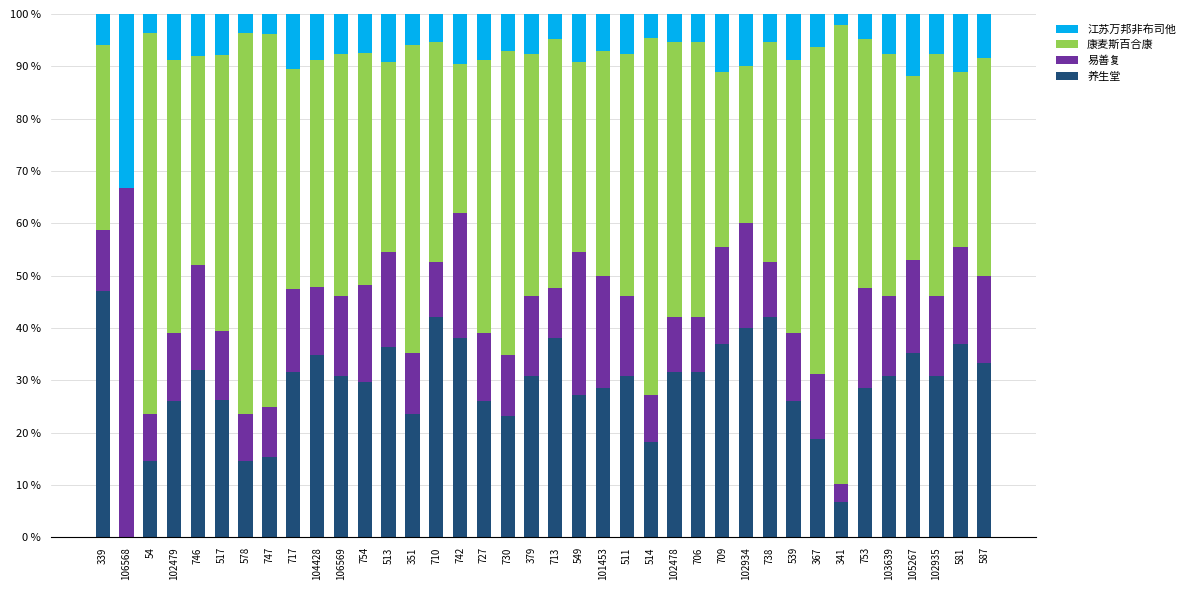

Read the 养生堂 value at 709.

37.0